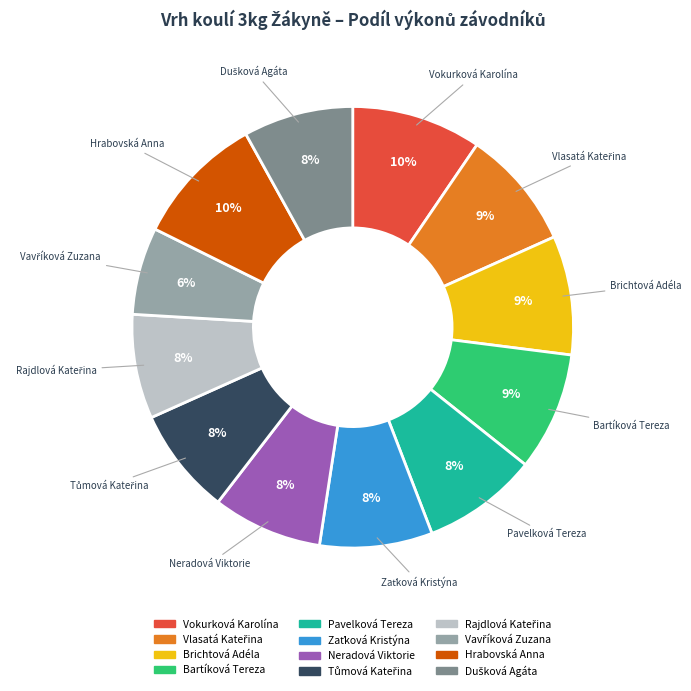

Approximately how many times larger is the value at Bartíková Tereza compared to Brichtová Adéla?

1.0